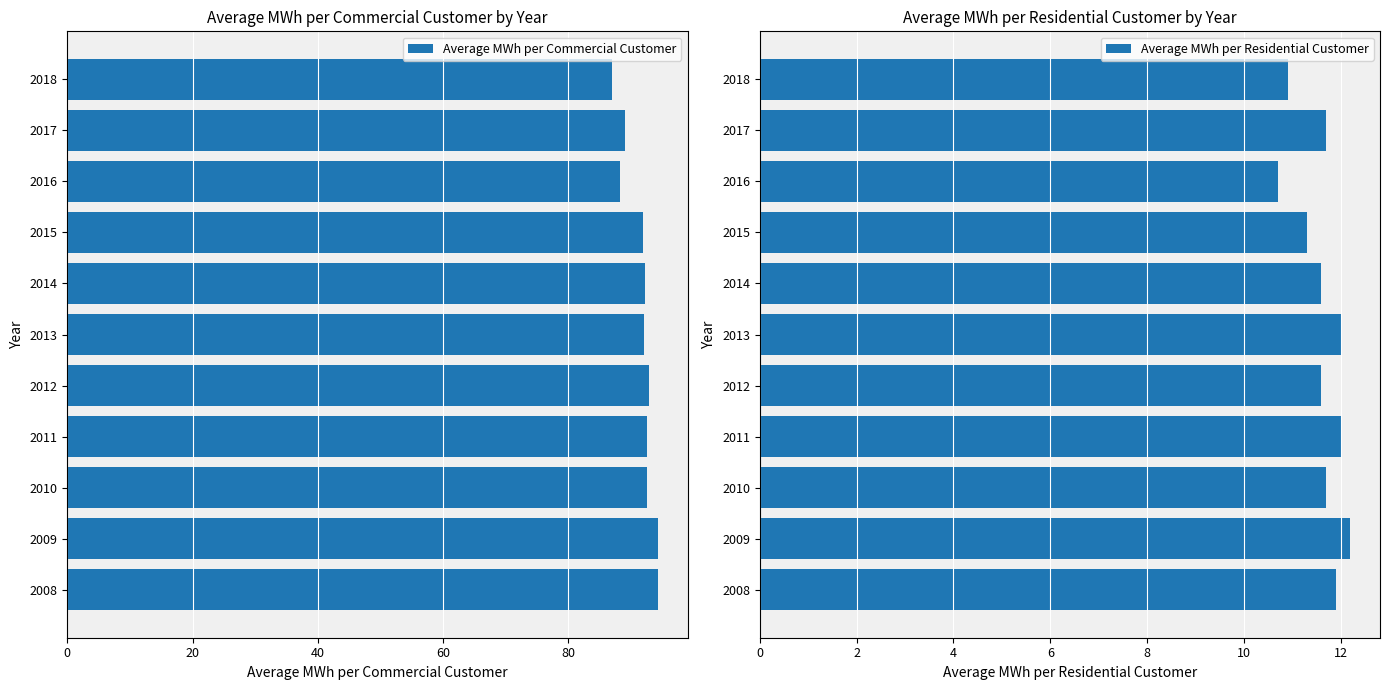

Which series has the largest range (max minus min)?

Average MWh per Commercial Customer